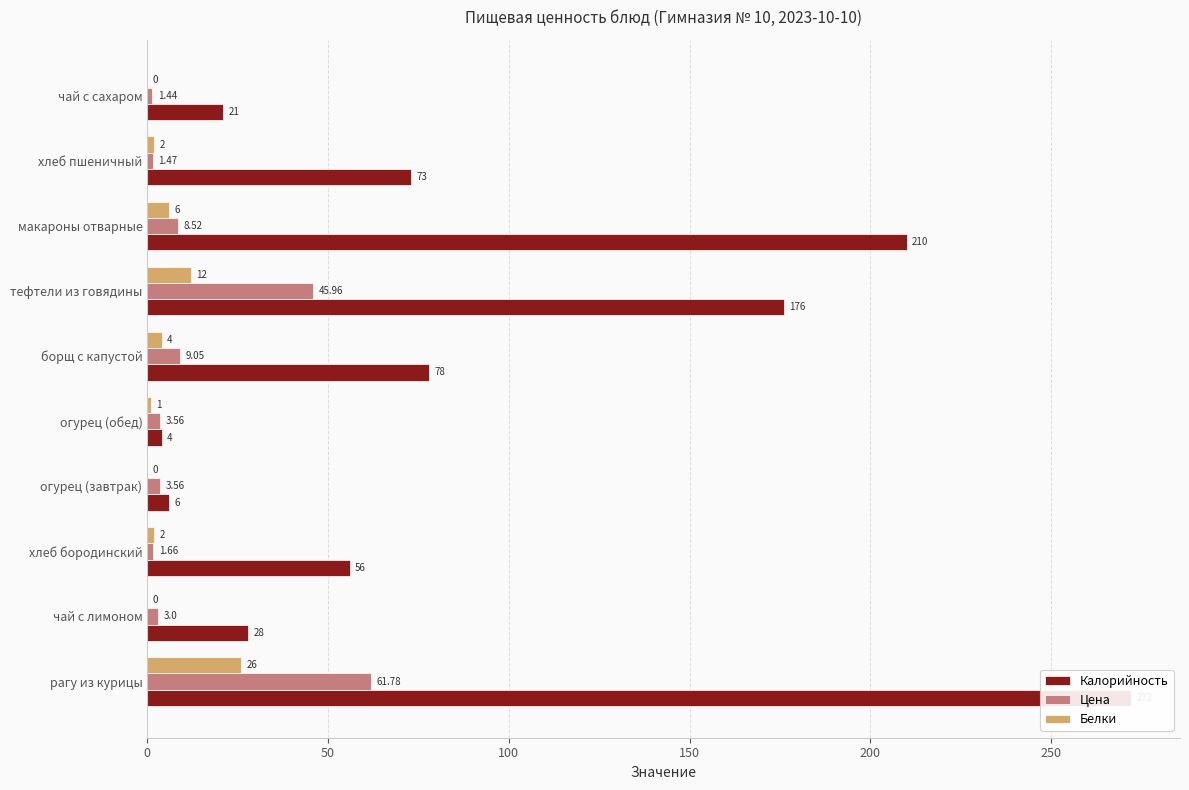

What is the value of the Цена bar at the 1st from the left?

61.8